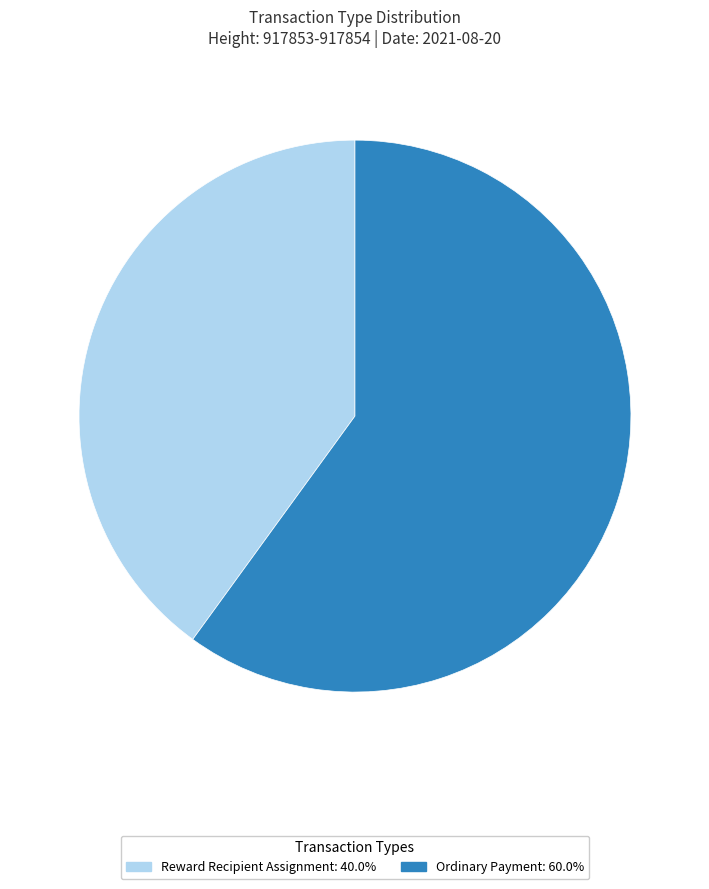

How many slices are in this pie chart?

2